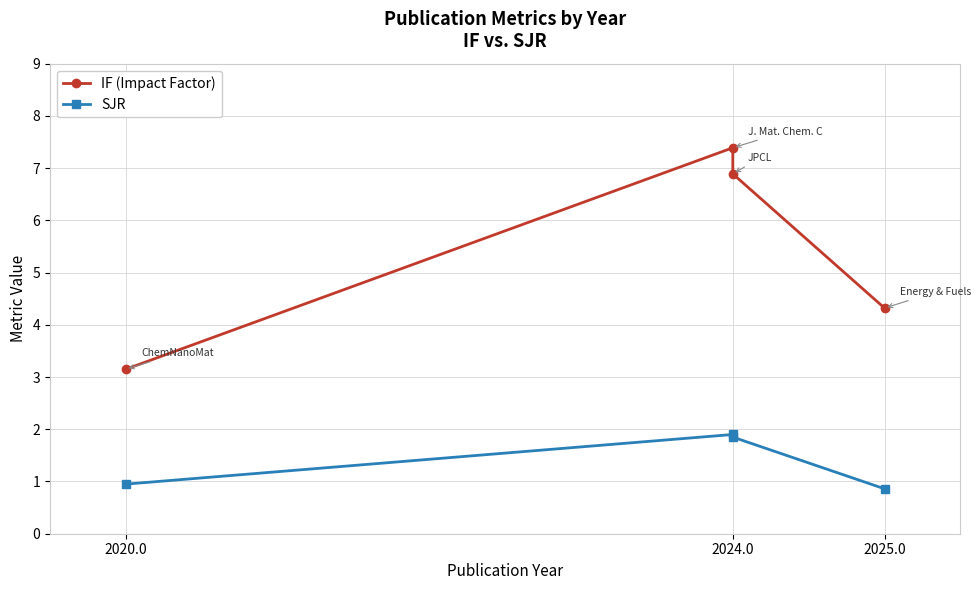

What position from the left is 2024.0?

2